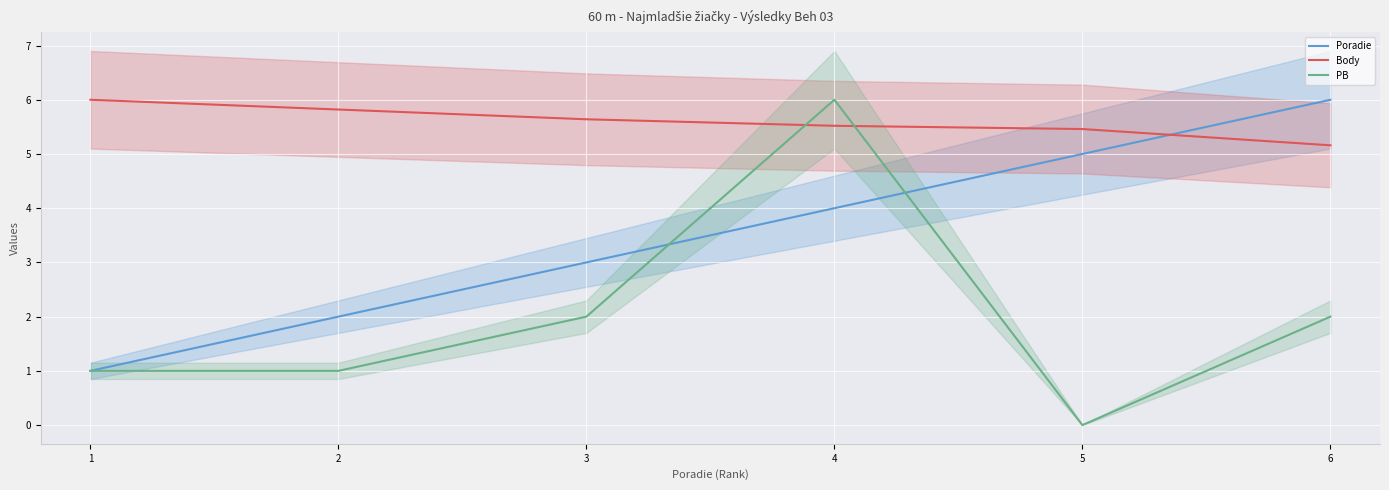

Reading left to right, what are all the values shown in this chart?

Poradie: 1.0	2.0	3.0	4.0	5.0	6.0
Body: 6.0	5.8	5.6	5.5	5.5	5.2
PB: 1.0	1.0	2.0	6.0	0.0	2.0